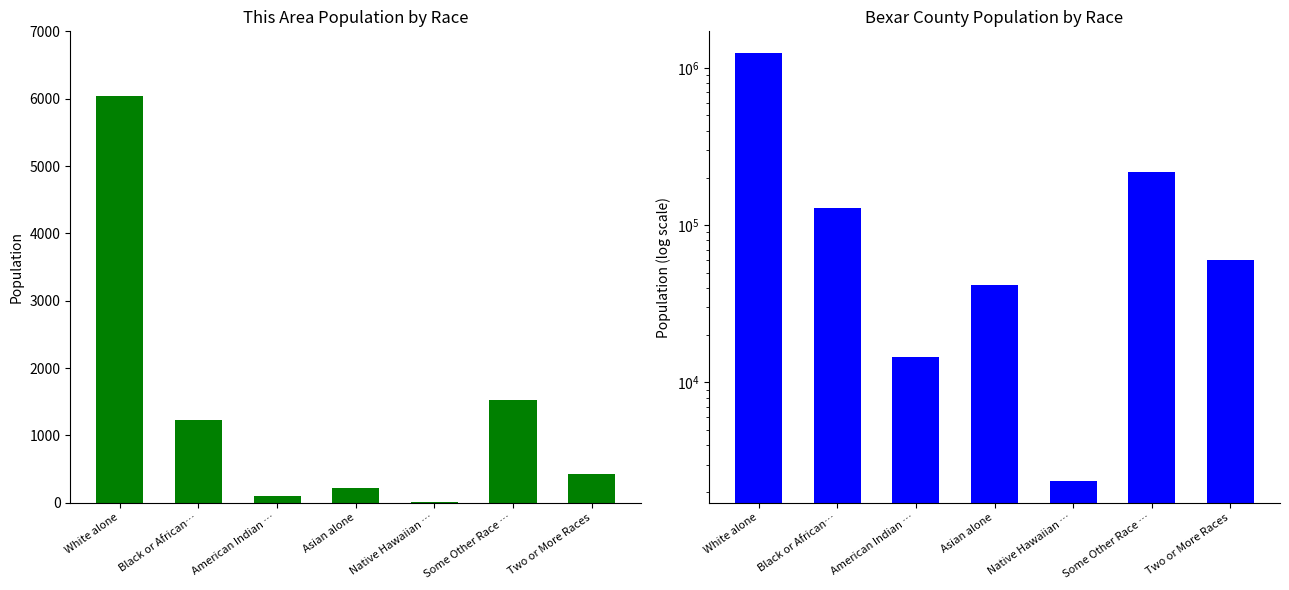

What is the spread (max minus min) of values at White alone?

1244212